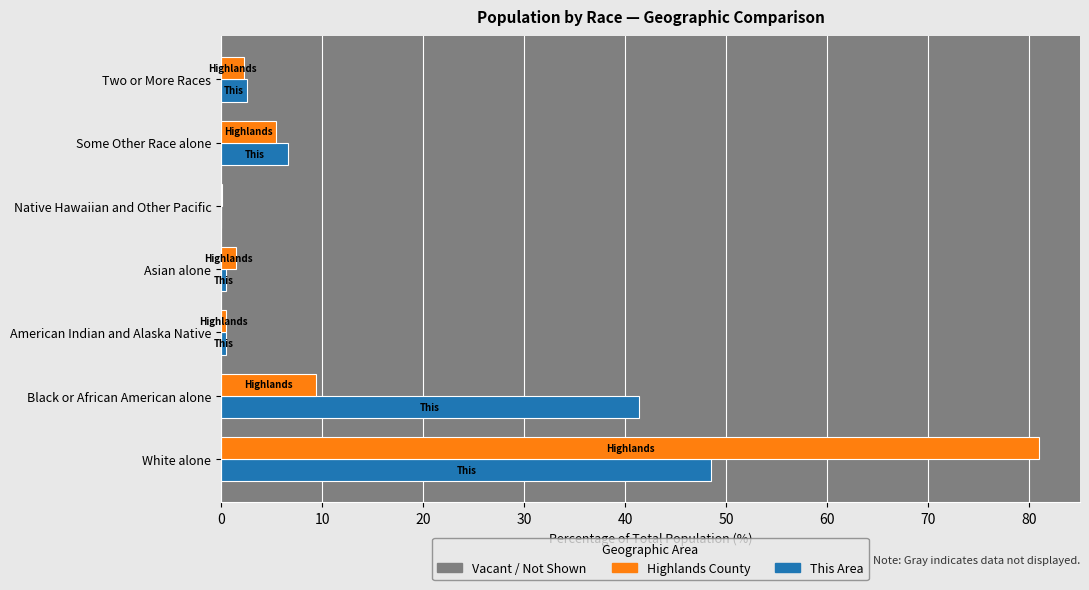

Is the value of Highlands County at Two or More Races greater than the value of This Area at American Indian and Alaska Native?

Yes